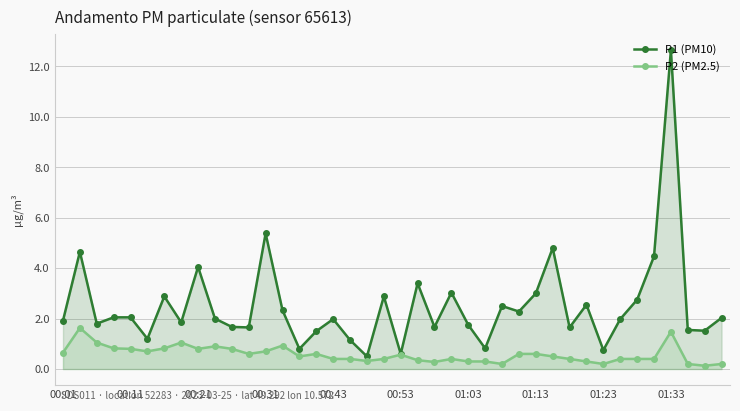

The P1 (PM10) series shows 0.1 at 18. True or false?

False